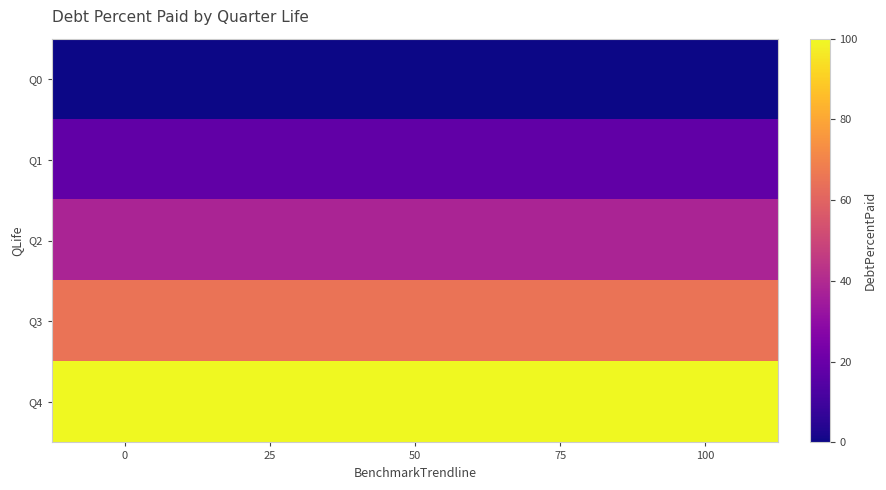

Reading left to right, transcribe all the data shown in this chart.

Q0: 0=0.0	25=0.0	50=0.0	75=0.0	100=0.0
Q1: 0=17.7	25=17.7	50=17.7	75=17.7	100=17.7
Q2: 0=38.2	25=38.2	50=38.2	75=38.2	100=38.2
Q3: 0=65.1	25=65.1	50=65.1	75=65.1	100=65.1
Q4: 0=100.0	25=100.0	50=100.0	75=100.0	100=100.0